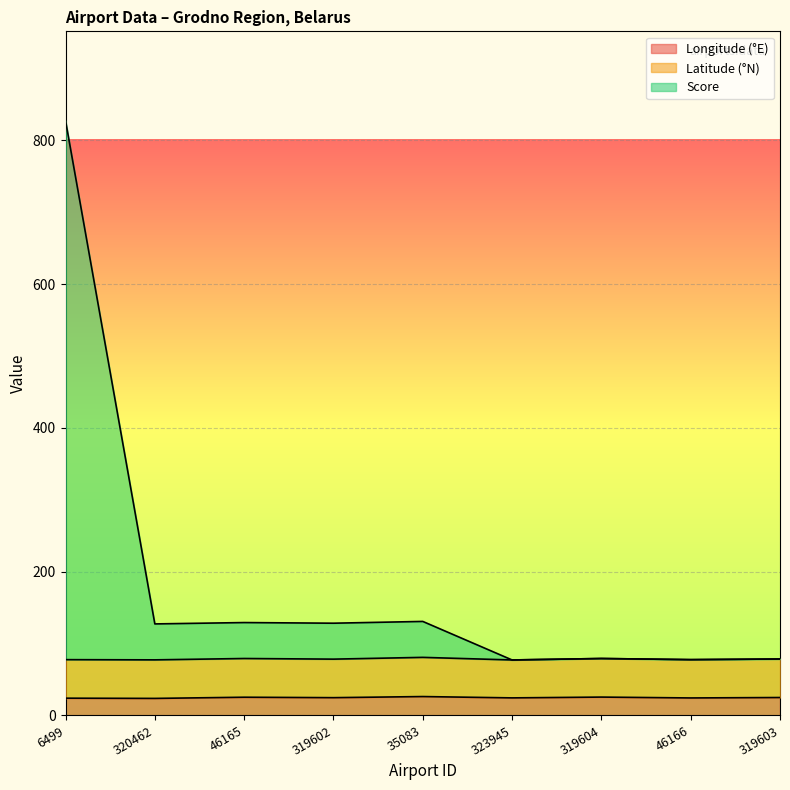

Which has a higher value, 320462 or 6499?

6499